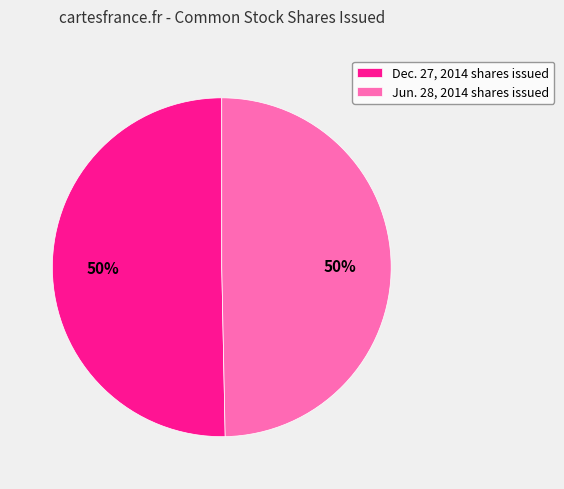

The Dec. 27, 2014 shares issued slice represents 62% of the pie. True or false?

False